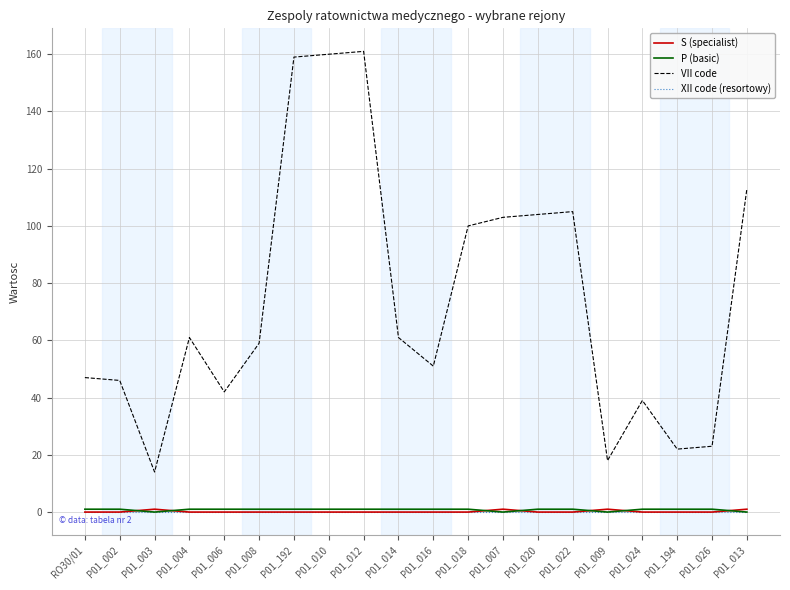

True or false: VII code and S (specialist) cross at least once.

False